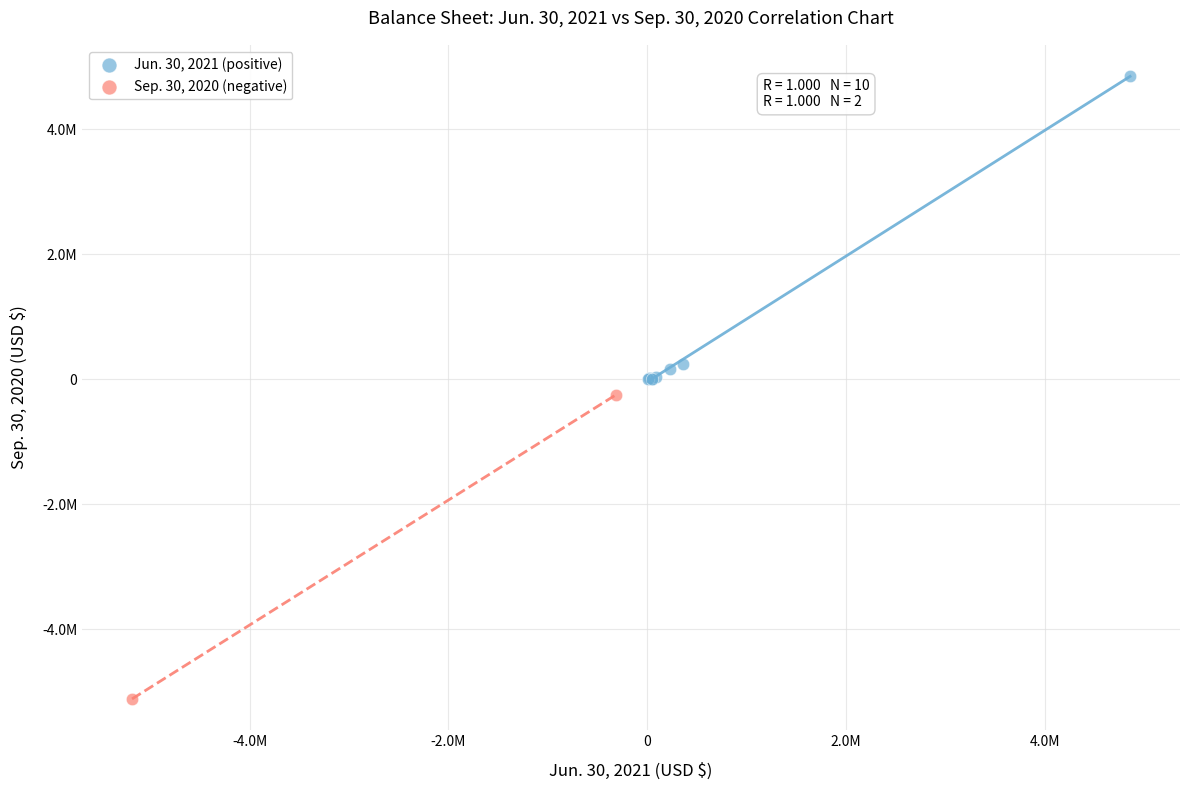

What are all the series names shown in the legend?

Jun. 30, 2021 (positive), Sep. 30, 2020 (negative)